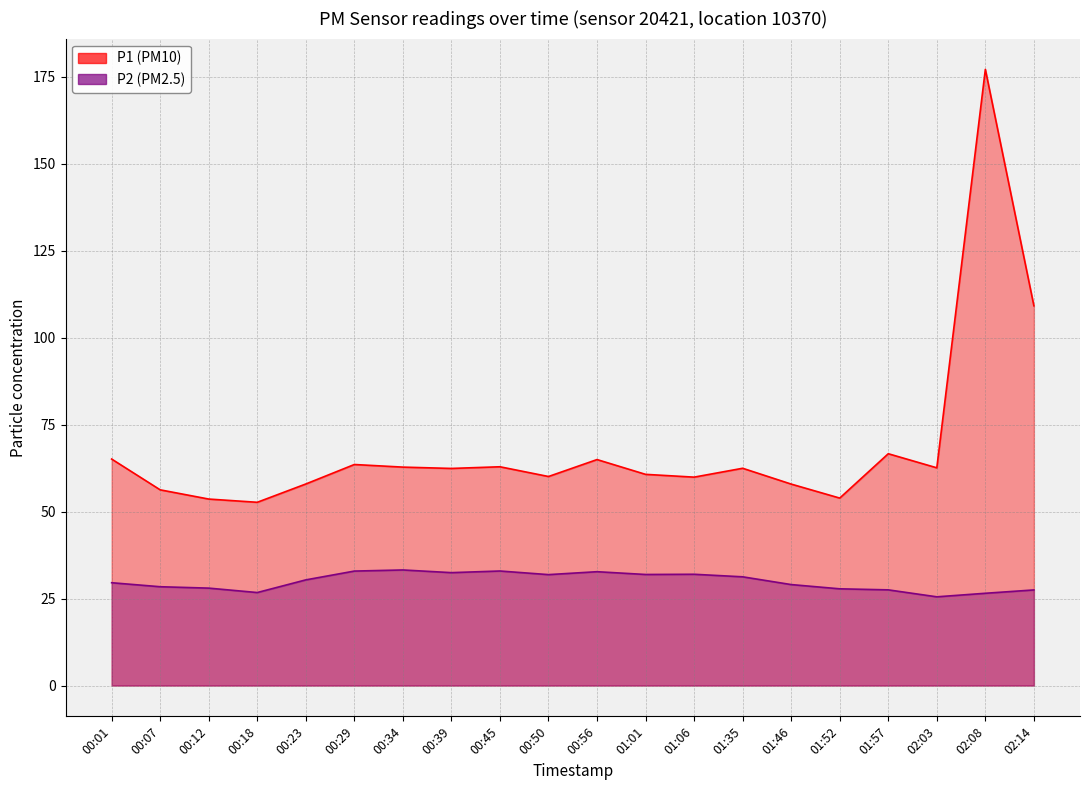

Which label corresponds to the smallest value in the chart?

02:03